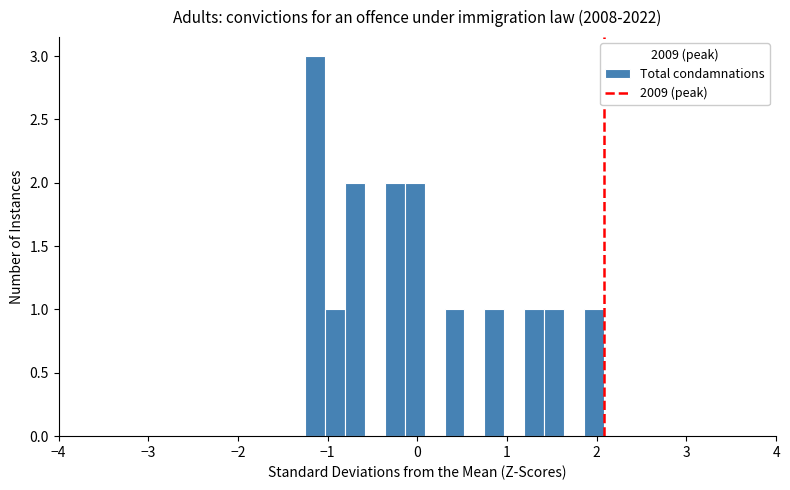

Around what value on the x-axis is the tallest bar? Give the approximate position of its centre, as read against the axis.

-1.1